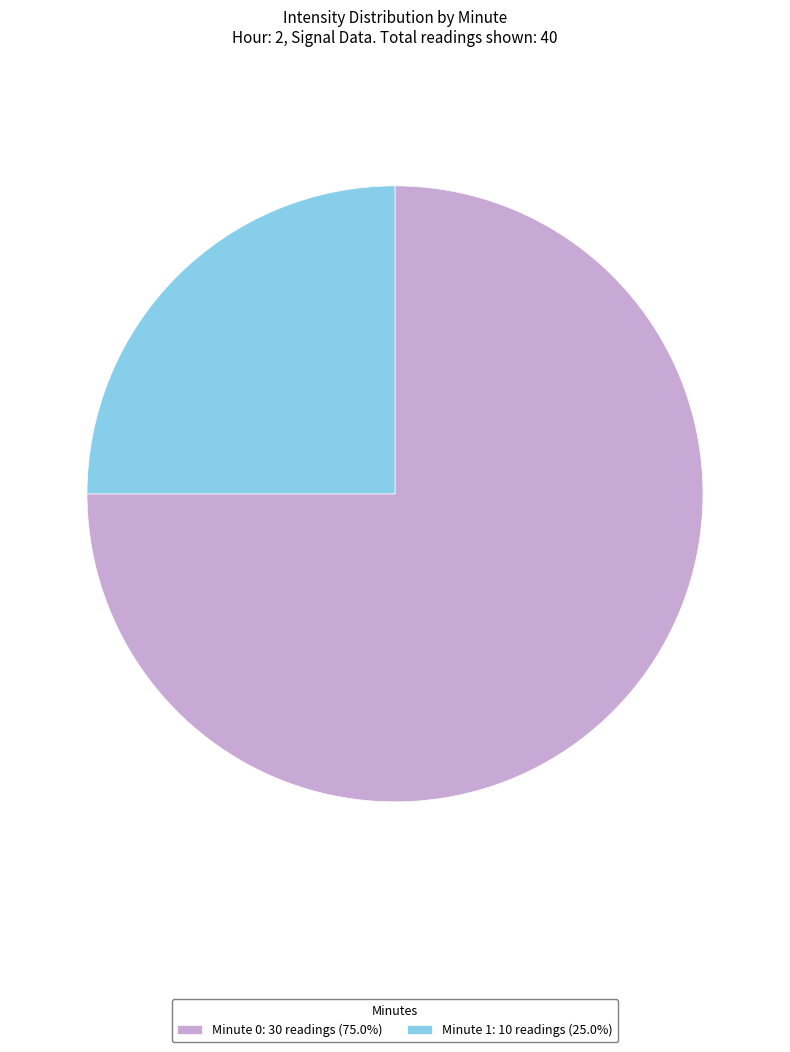

Count the number of slices in the pie.

2